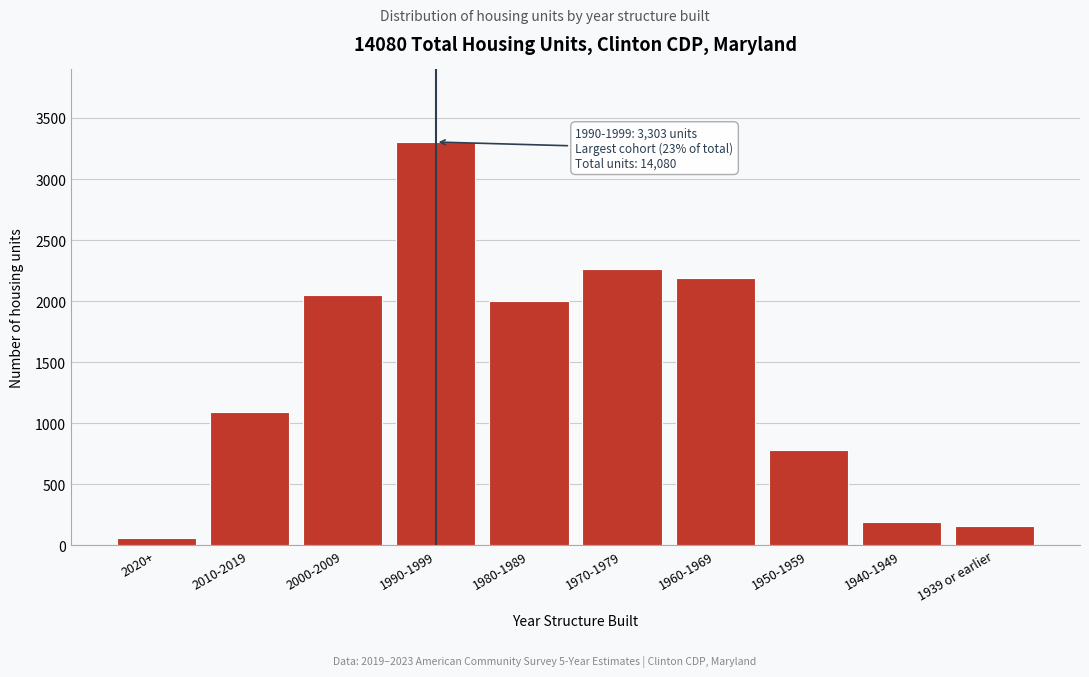

Reading right to left, list all the values displayed in this chart.

1939 or earlier=156	1940-1949=189	1950-1959=780	1960-1969=2187	1970-1979=2260	1980-1989=2003	1990-1999=3303	2000-2009=2051	2010-2019=1088	2020+=63